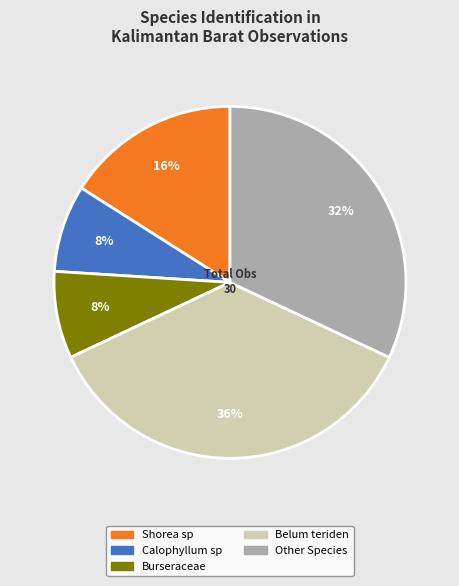

Is there any slice that represents more than half of the pie?

No